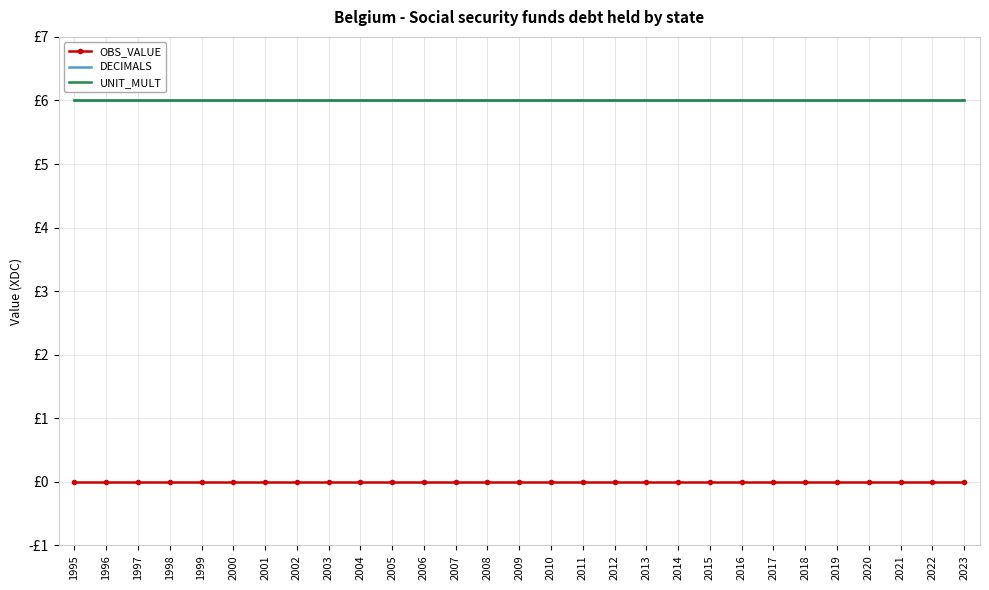

Reading left to right, list all the values displayed in this chart.

OBS_VALUE: 0	0	0	0	0	0	0	0	0	0	0	0	0	0	0	0	0	0	0	0	0	0	0	0	0	0	0	0	0
DECIMALS: 6	6	6	6	6	6	6	6	6	6	6	6	6	6	6	6	6	6	6	6	6	6	6	6	6	6	6	6	6
UNIT_MULT: 6	6	6	6	6	6	6	6	6	6	6	6	6	6	6	6	6	6	6	6	6	6	6	6	6	6	6	6	6